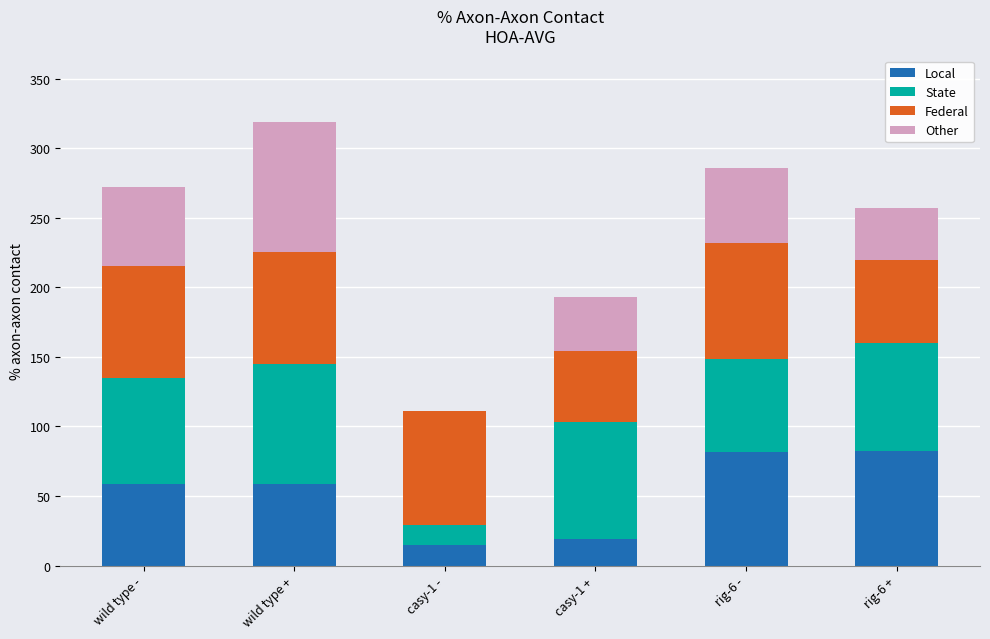

What is the total value across all series at rig-6 +?

256.8